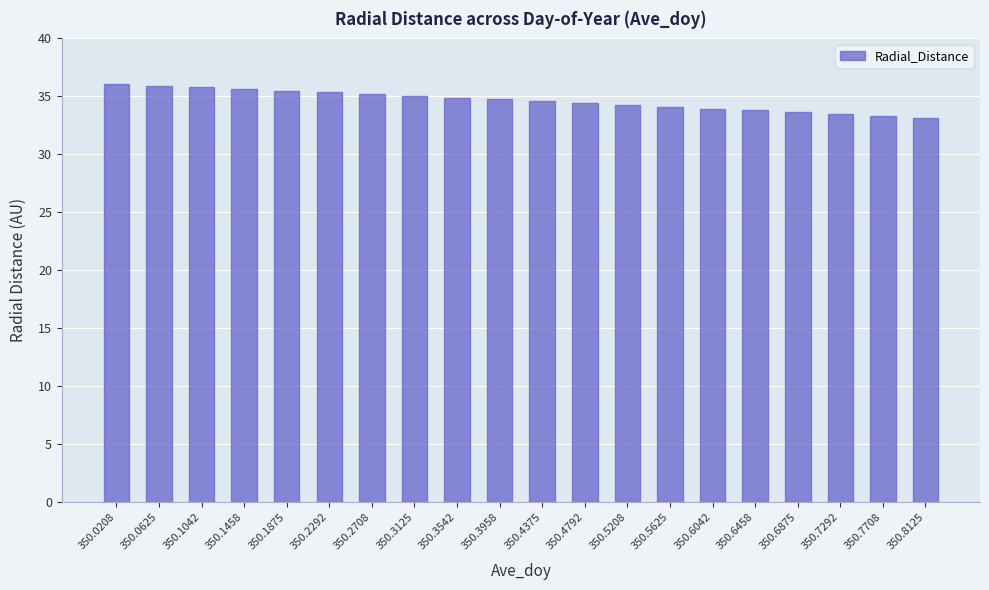

What is the value of the 16th bar from the left?

33.8